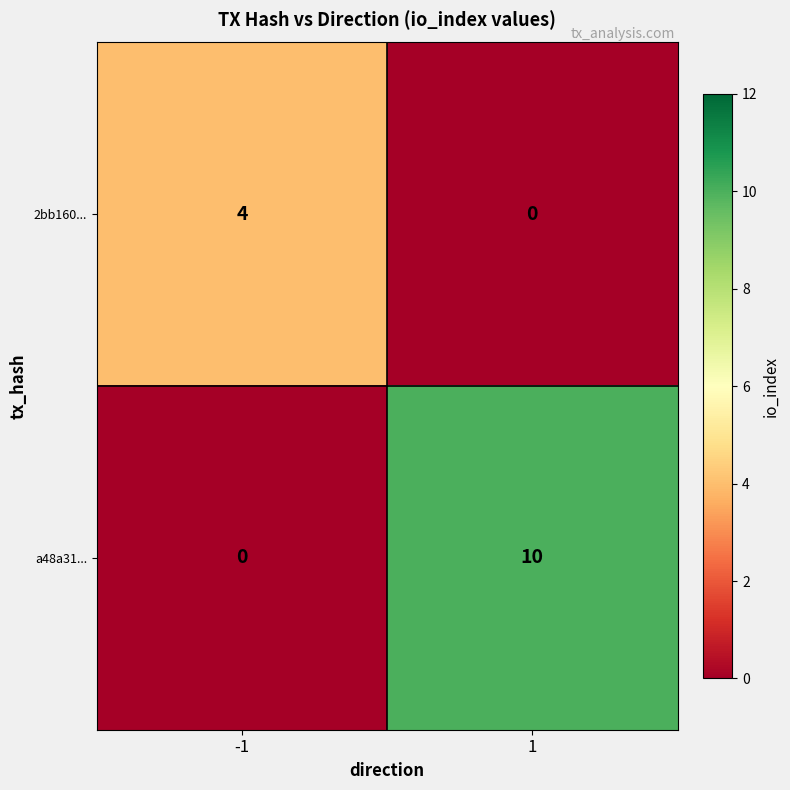

What value does the a48a31... series have at 1, to the nearest 5?

10